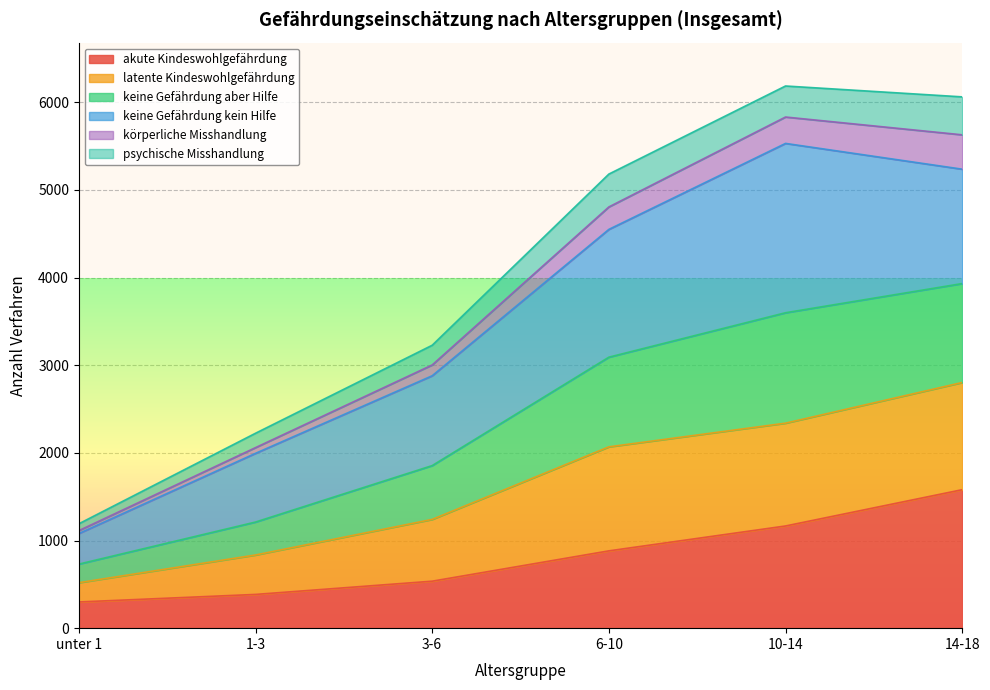

How many lines are shown in the chart?

6